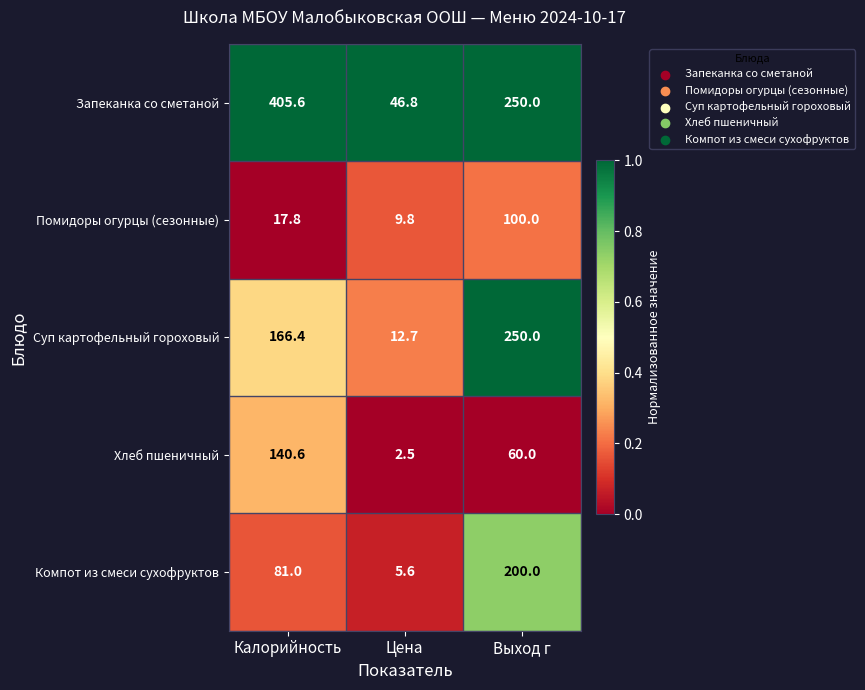

What is the difference between the Суп картофельный гороховый values at Цена and Выход г?

237.3